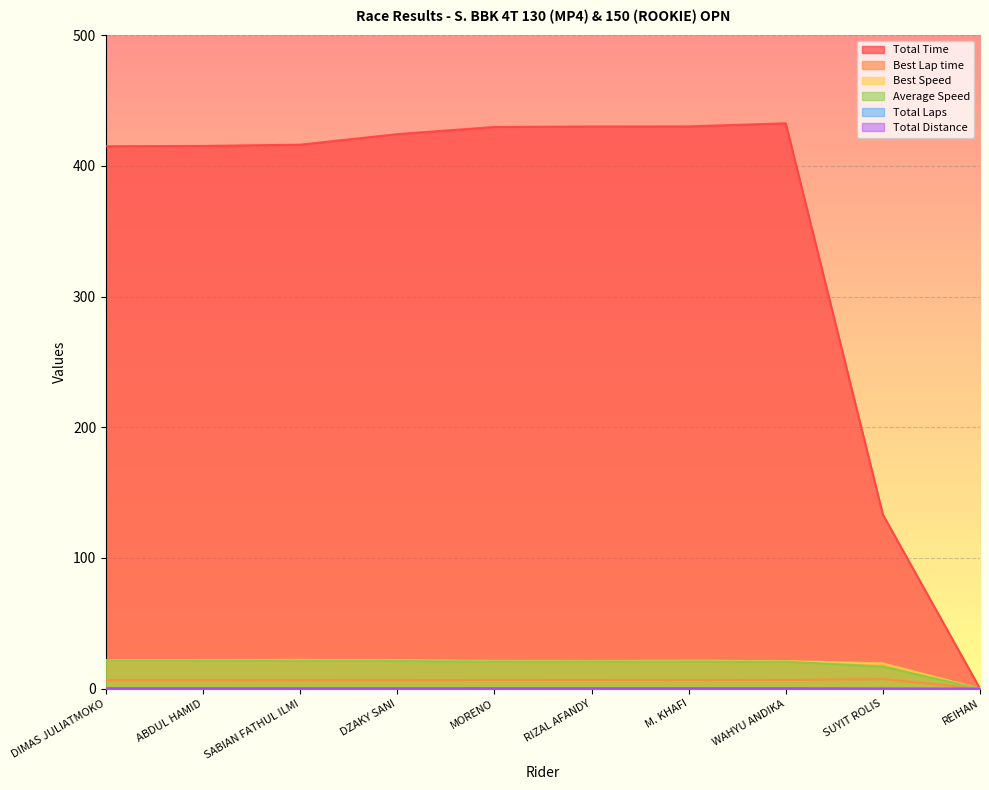

True or false: Best Speed has a value of 0.0 at REIHAN.

True